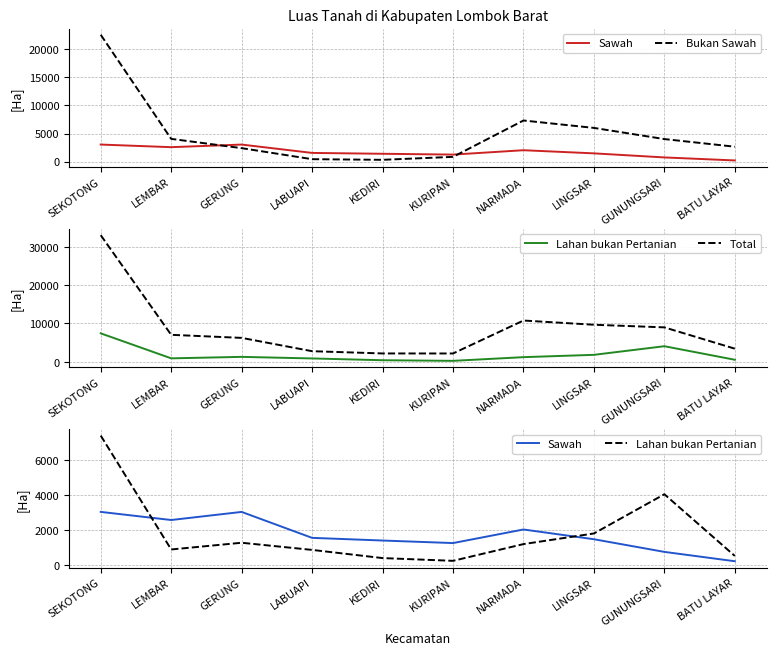

How many distinct data groups are displayed?

4